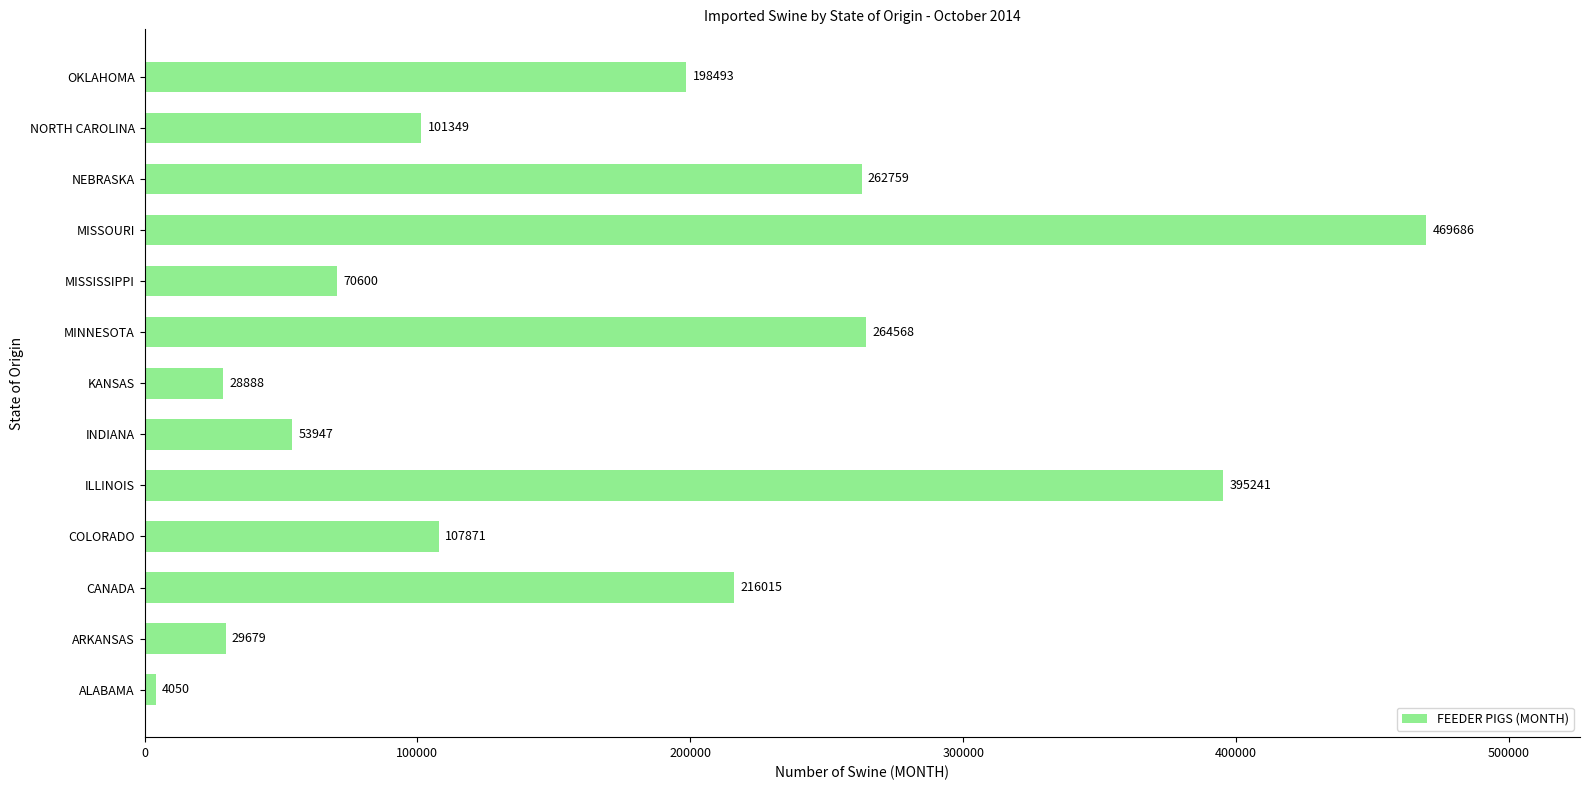

Is it true that the value at INDIANA is 34111?

False